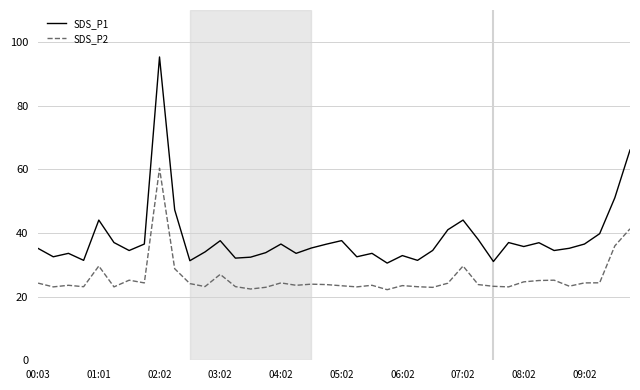

What is the minimum value shown in the chart?

22.2